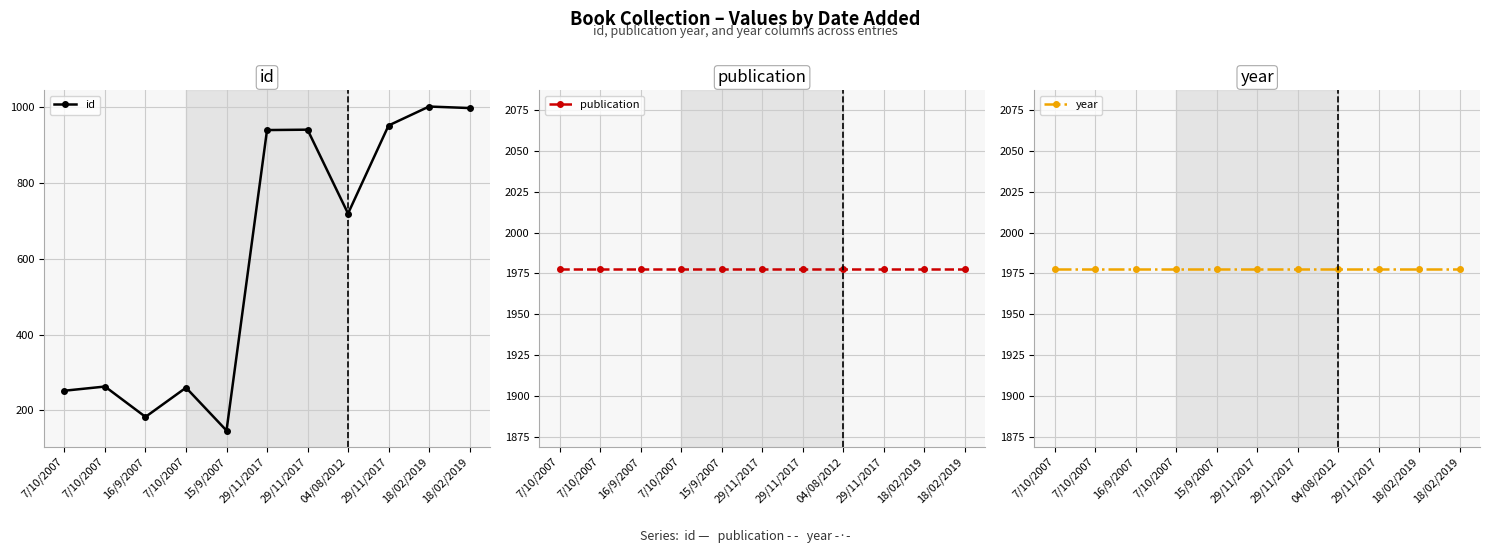

What is the difference between the highest and lowest values at 29/11/2017?

1039